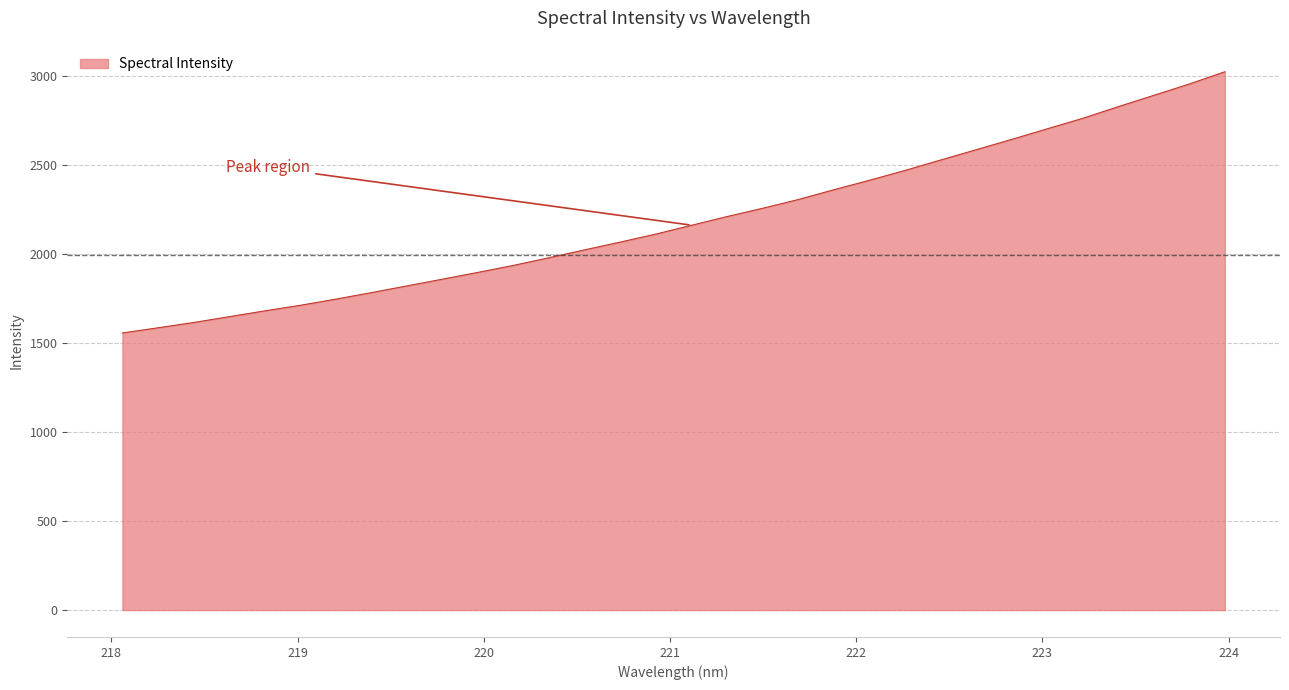

What is the sum of all values?

70094.1